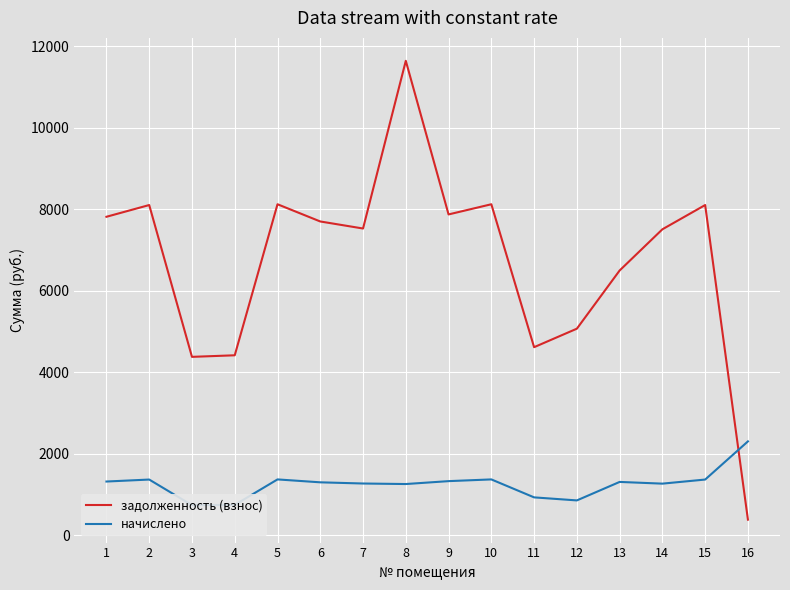

How many intersections are there between задолженность (взнос) and начислено?

1